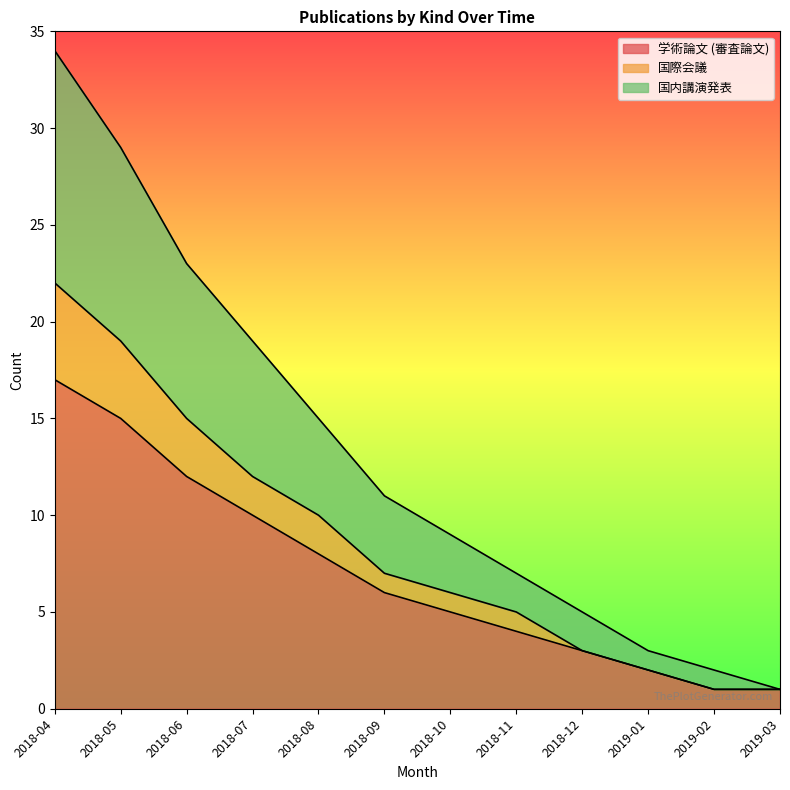

How many lines are shown in the chart?

3